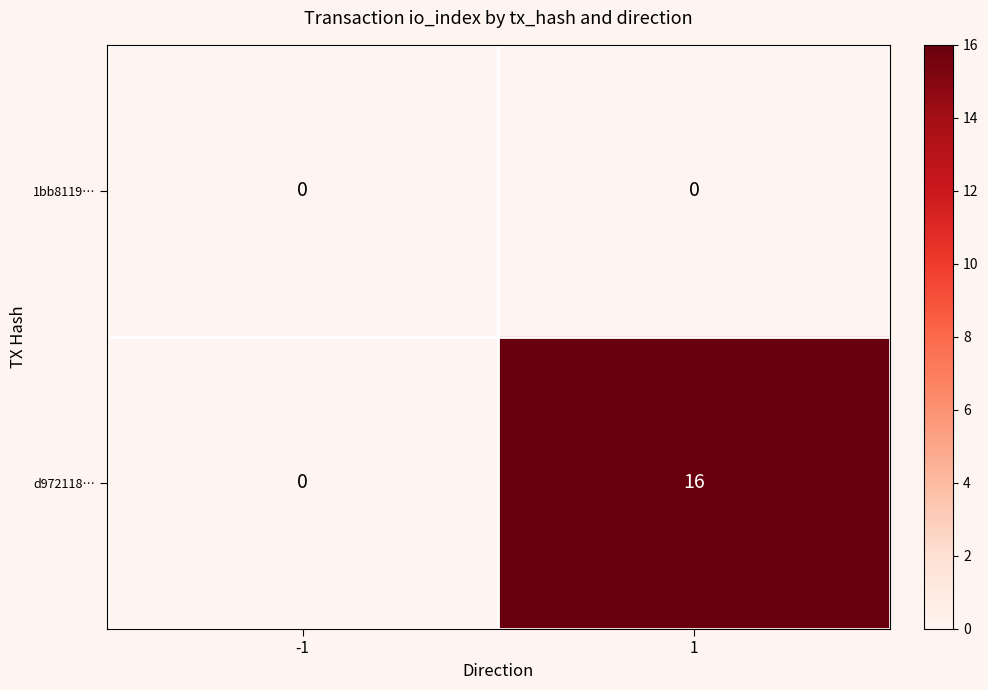

Between -1 and 1, which series saw the biggest shift?

d972118…